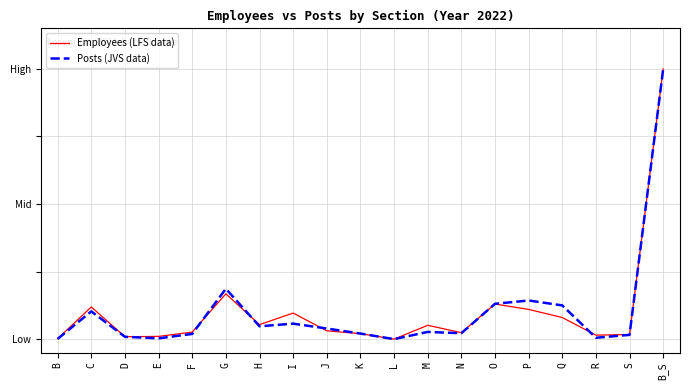

Is this an area chart (filled region under the line)?

No